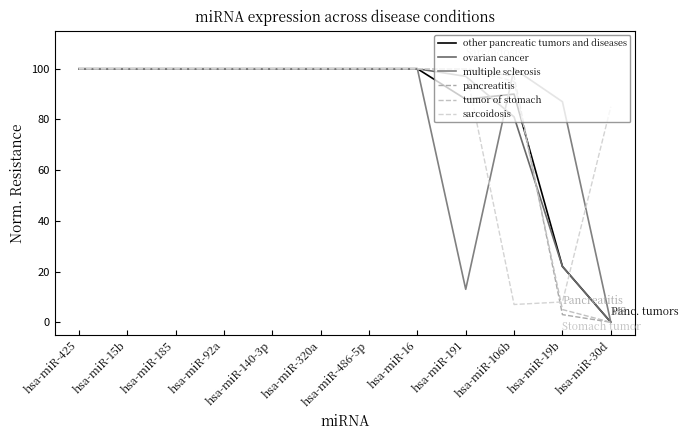

What is the total value across all series at hsa-miR-106b?

470